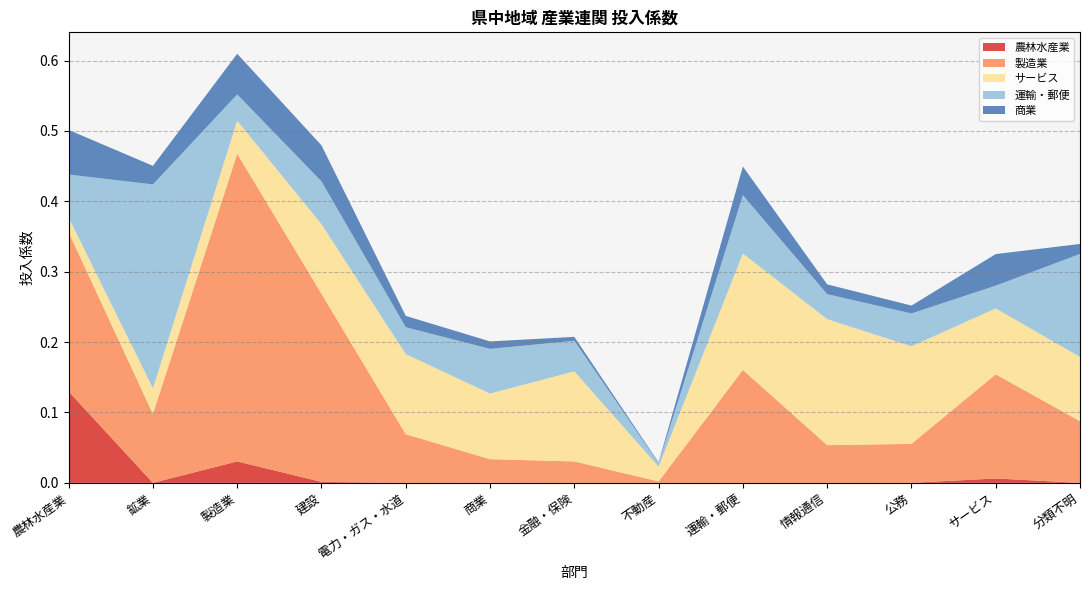

Reading left to right, extract all data points from this chart.

農林水産業: 農林水産業=0.1	鉱業=0.0	製造業=0.0	建設=0.0	電力・ガス・水道=0.0	商業=0.0	金融・保険=0.0	不動産=0.0	運輸・郵便=0.0	情報通信=0.0	公務=0.0	サービス=0.0	分類不明=0.0
製造業: 農林水産業=0.2	鉱業=0.1	製造業=0.4	建設=0.3	電力・ガス・水道=0.1	商業=0.0	金融・保険=0.0	不動産=0.0	運輸・郵便=0.2	情報通信=0.1	公務=0.1	サービス=0.1	分類不明=0.1
サービス: 農林水産業=0.0	鉱業=0.0	製造業=0.0	建設=0.1	電力・ガス・水道=0.1	商業=0.1	金融・保険=0.1	不動産=0.0	運輸・郵便=0.2	情報通信=0.2	公務=0.1	サービス=0.1	分類不明=0.1
運輸・郵便: 農林水産業=0.1	鉱業=0.3	製造業=0.0	建設=0.1	電力・ガス・水道=0.0	商業=0.1	金融・保険=0.0	不動産=0.0	運輸・郵便=0.1	情報通信=0.0	公務=0.0	サービス=0.0	分類不明=0.1
商業: 農林水産業=0.1	鉱業=0.0	製造業=0.1	建設=0.1	電力・ガス・水道=0.0	商業=0.0	金融・保険=0.0	不動産=0.0	運輸・郵便=0.0	情報通信=0.0	公務=0.0	サービス=0.0	分類不明=0.0